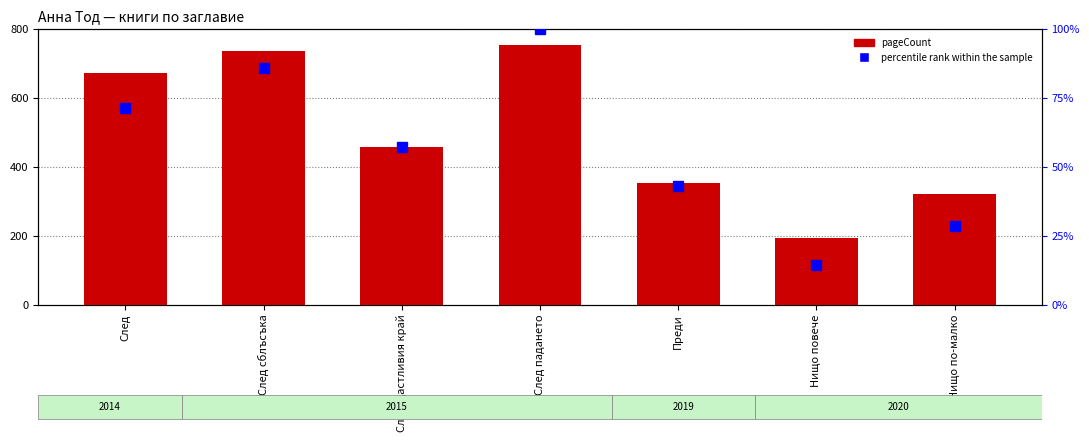

Reading left to right, extract all data points from this chart.

pageCount: След=672.0	След сблъсъка=736.0	След щастливия край=456.0	След падането=752.0	Преди=352.0	Нищо повече=192.0	Нищо по-малко=320.0
percentile rank within the sample: След=71.4	След сблъсъка=85.7	След щастливия край=57.1	След падането=100.0	Преди=42.9	Нищо повече=14.3	Нищо по-малко=28.6